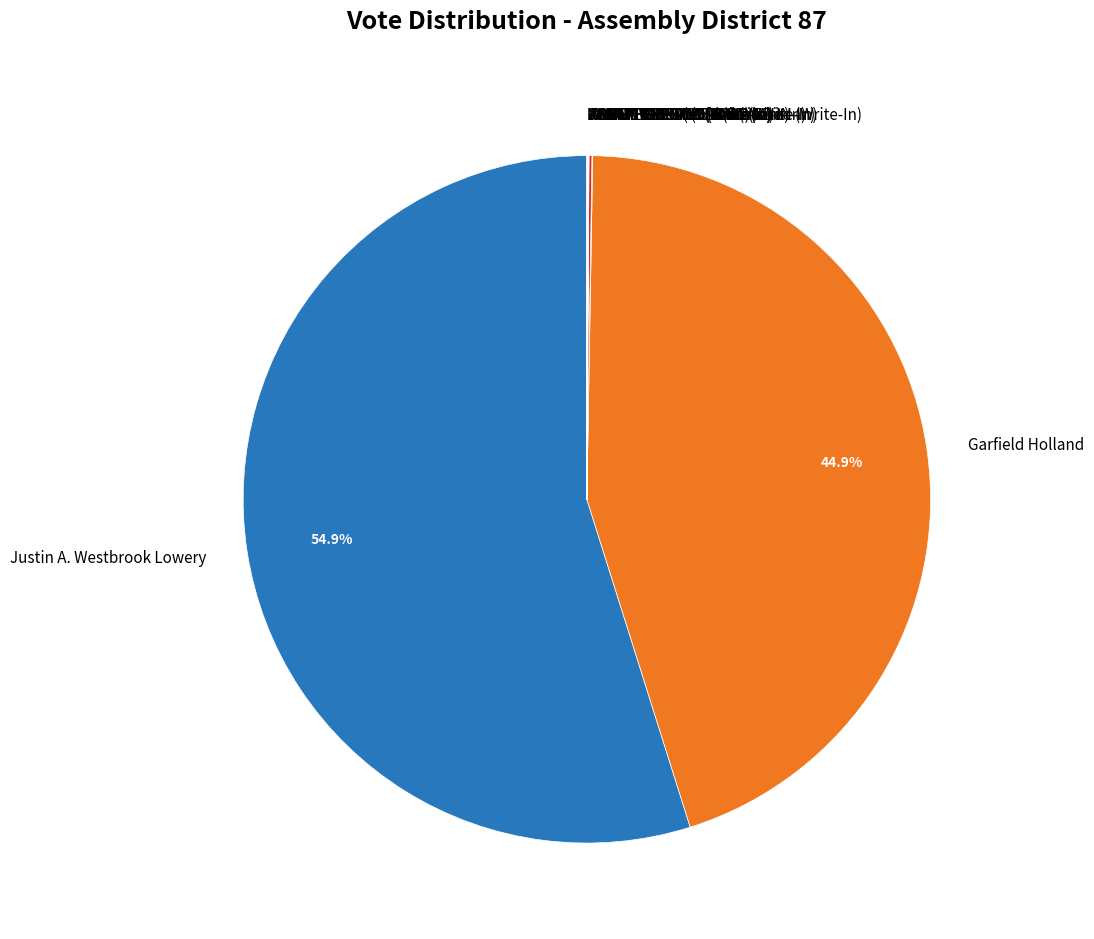

Is Garfield Holland the majority of the pie?

No